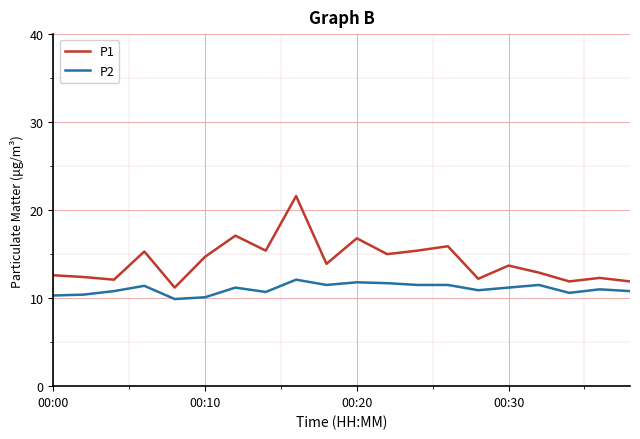

True or false: P1 and P2 intersect in this chart.

False